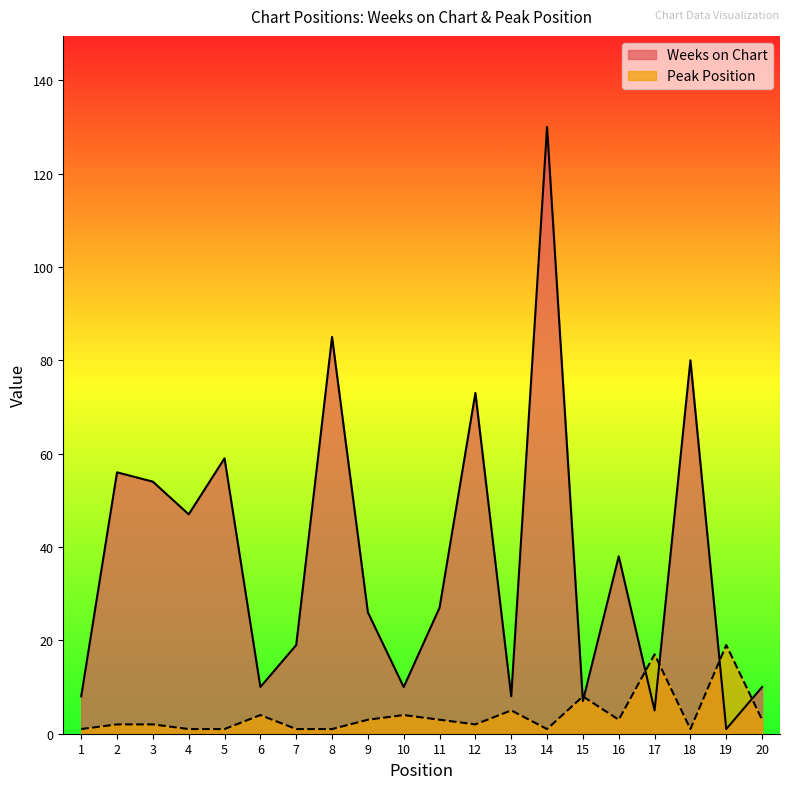

How many categories are shown in the chart?

20